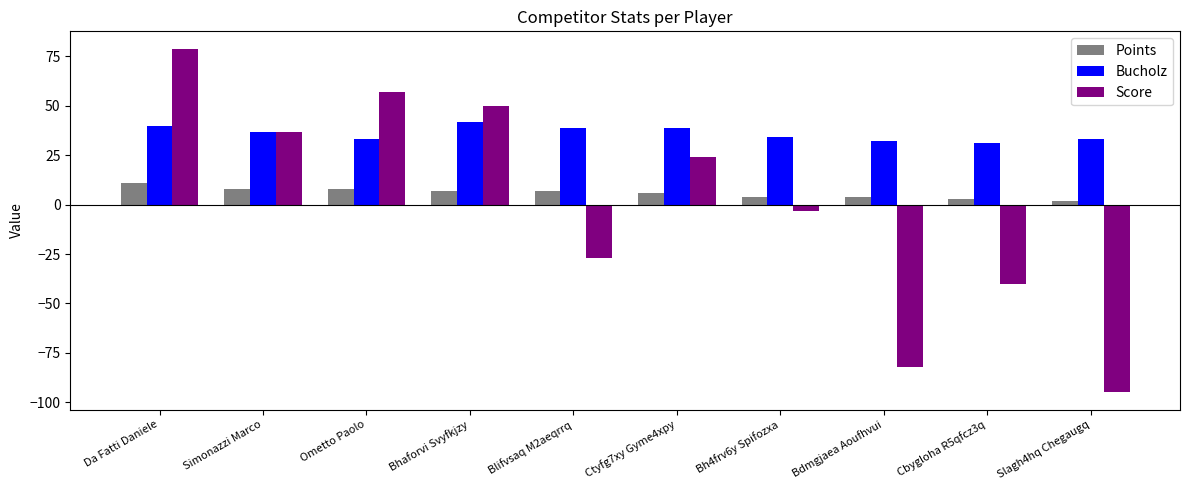

What is the difference between the second highest and minimum values in the Bucholz series?

9